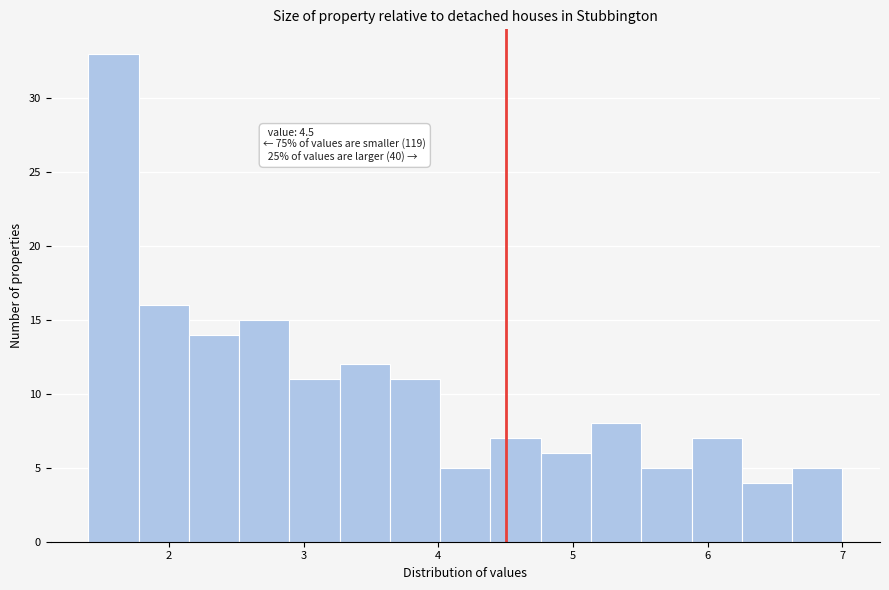

Around what value on the x-axis is the tallest bar? Give the approximate position of its centre, as read against the axis.

1.6